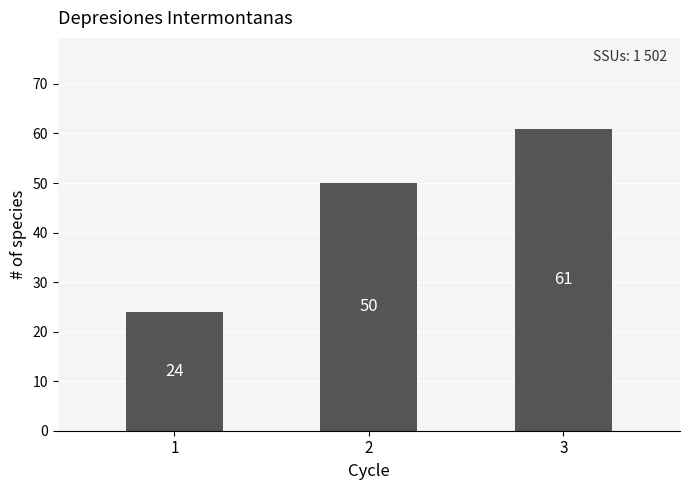

Rank the categories by value from lowest to highest.

1, 2, 3